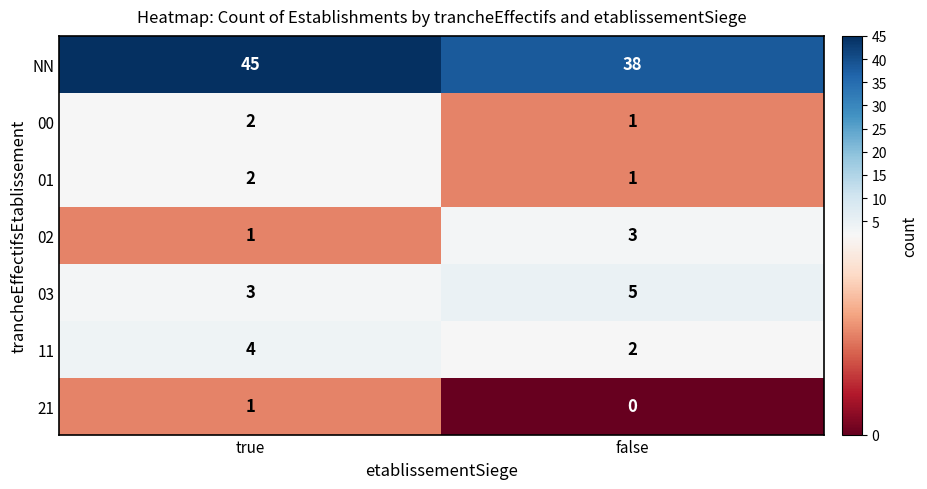

List the labels in order of 01 value, largest first.

true, false